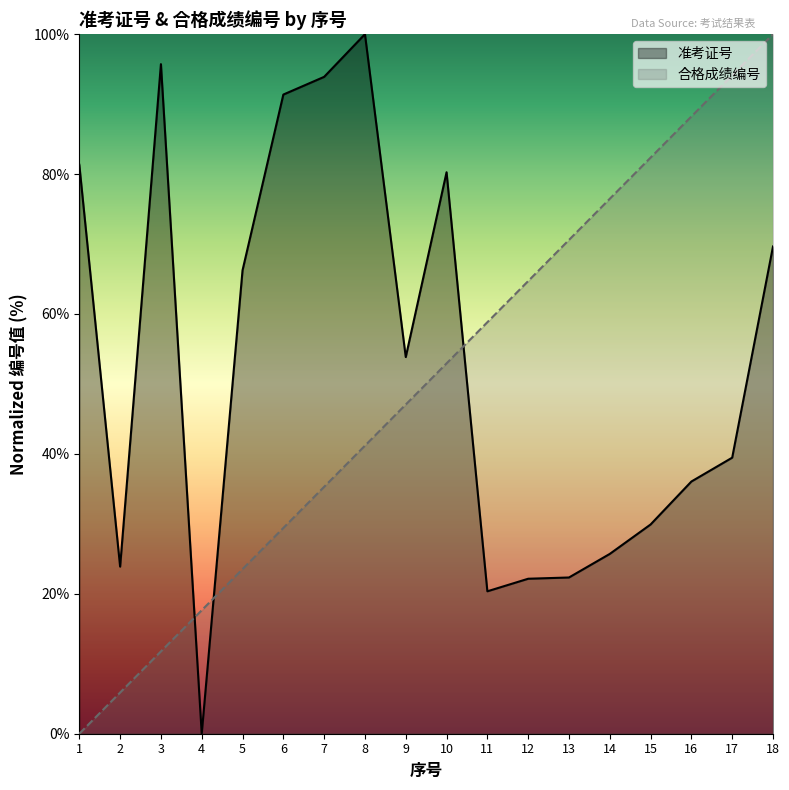

Reading left to right, transcribe all the data shown in this chart.

准考证号: 1=81.3	2=23.9	3=95.7	4=0.0	5=66.2	6=91.4	7=93.9	8=100.0	9=53.8	10=80.3	11=20.4	12=22.2	13=22.3	14=25.7	15=29.9	16=36.1	17=39.5	18=69.7
合格成绩编号: 1=0.0	2=5.9	3=11.8	4=17.6	5=23.5	6=29.4	7=35.3	8=41.2	9=47.1	10=52.9	11=58.8	12=64.7	13=70.6	14=76.5	15=82.4	16=88.2	17=94.1	18=100.0